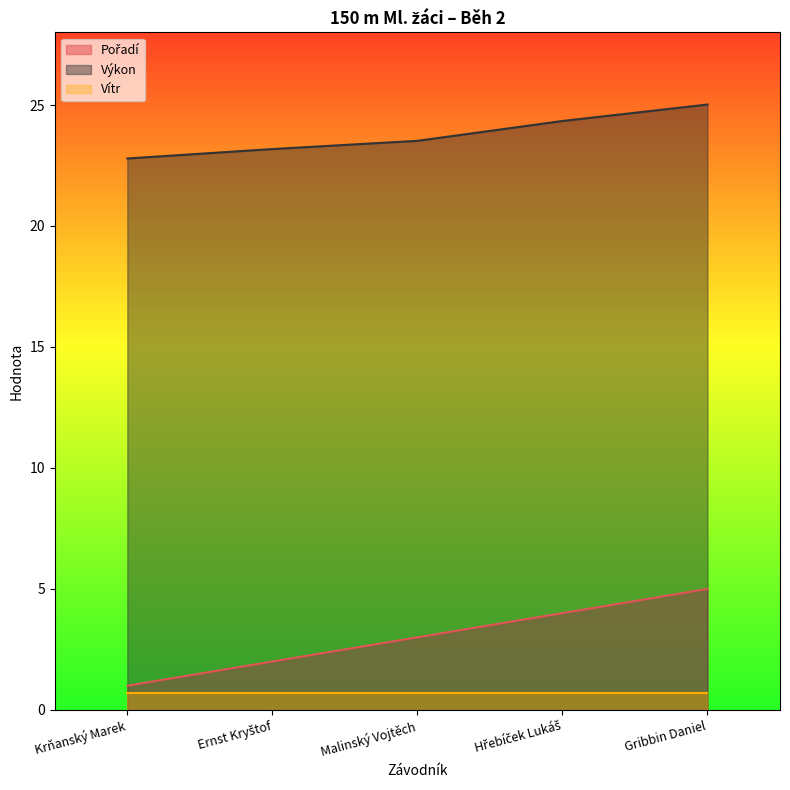

Between Ernst Kryštof and Hřebíček Lukáš, which series saw the biggest shift?

Pořadí